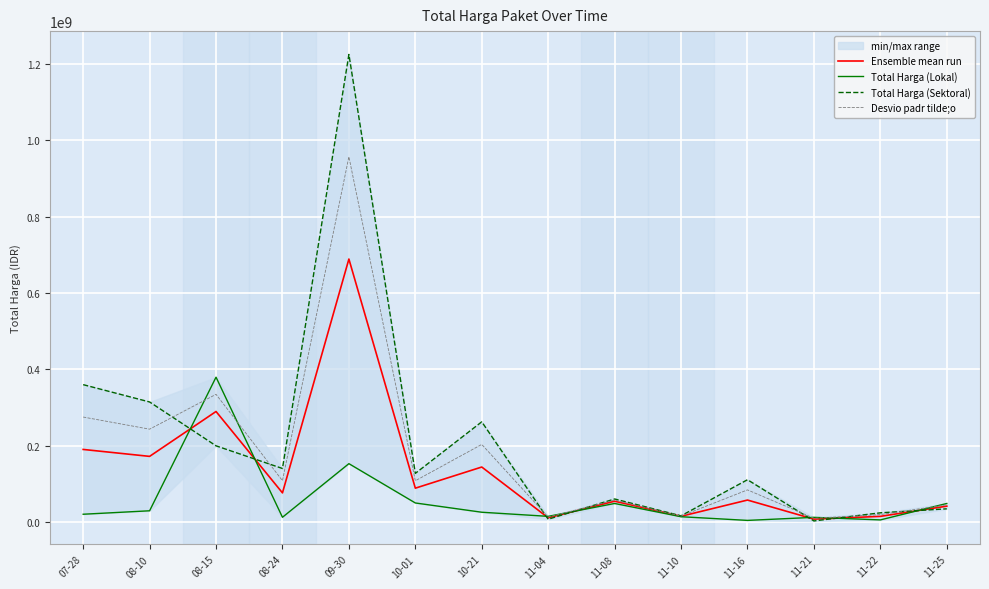

What is the label of the 9th point from the right?

10-01